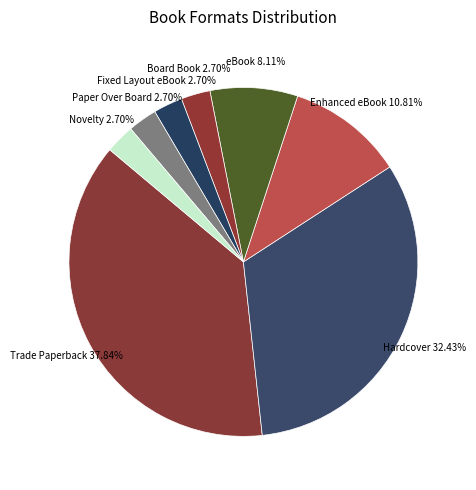

Count the number of slices in the pie.

8